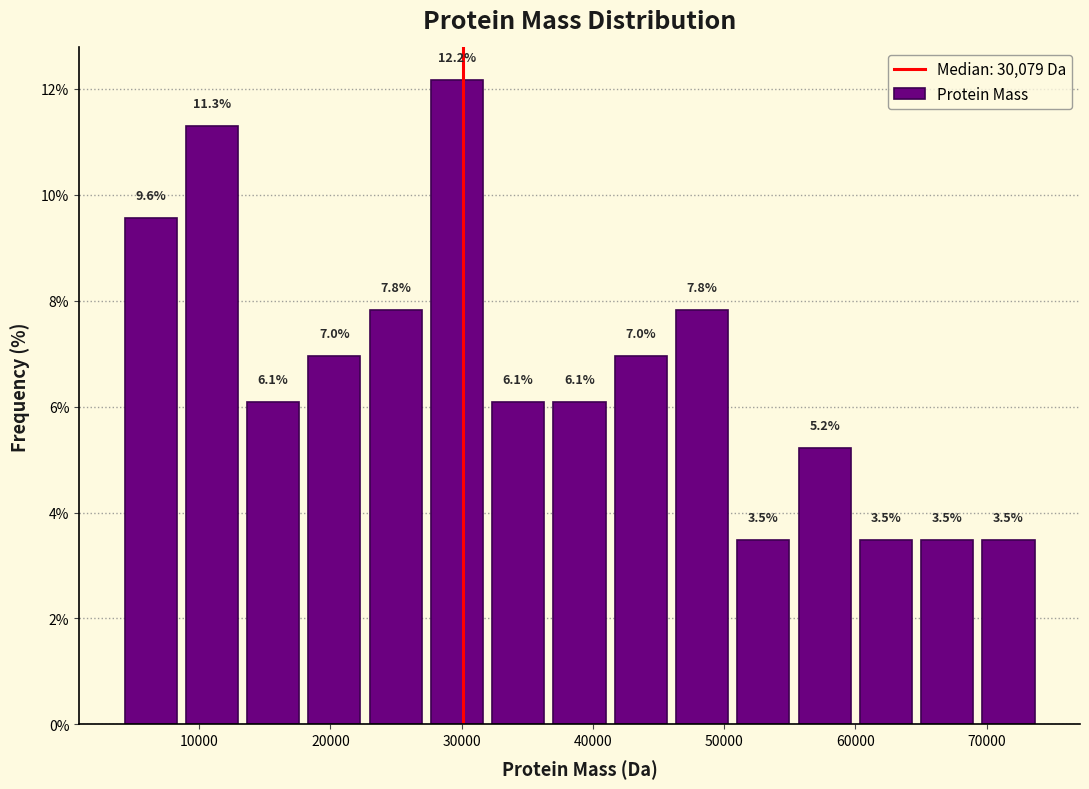

Over which range of the x-axis is the bar tallest?

27000 to 32000